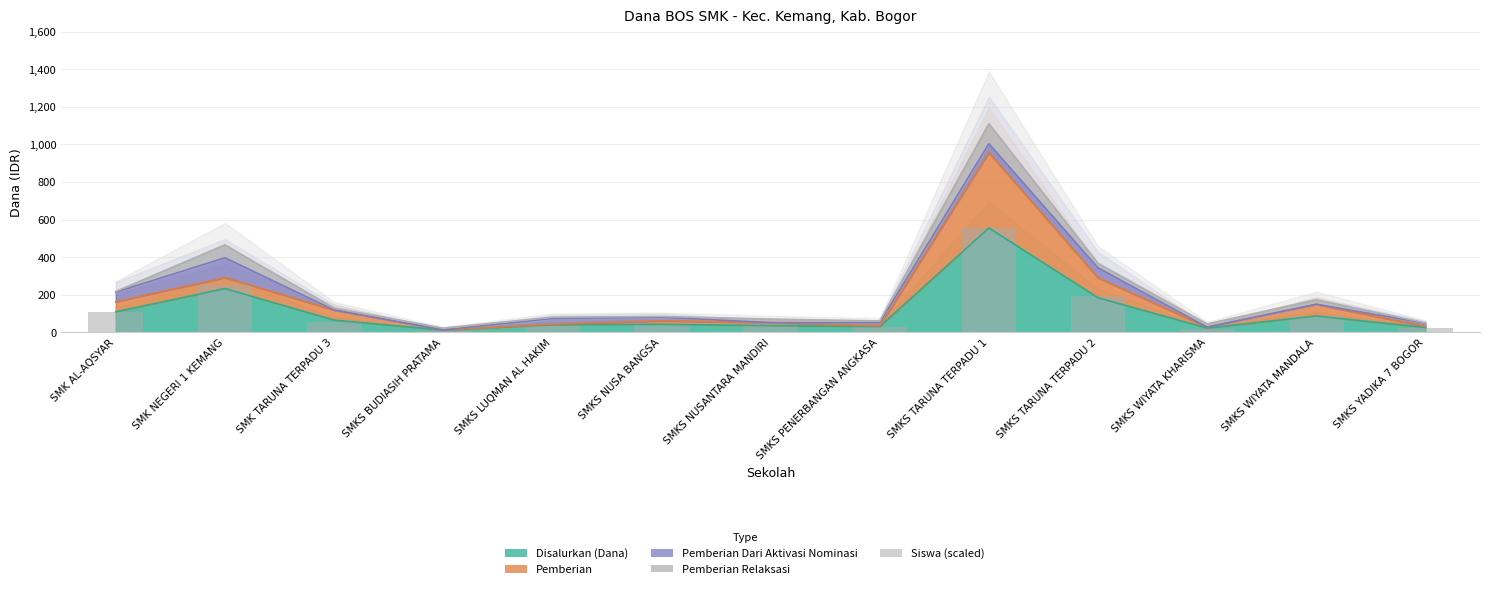

At which category does the chart reach its minimum across all series?

SMKS BUDIASIH PRATAMA